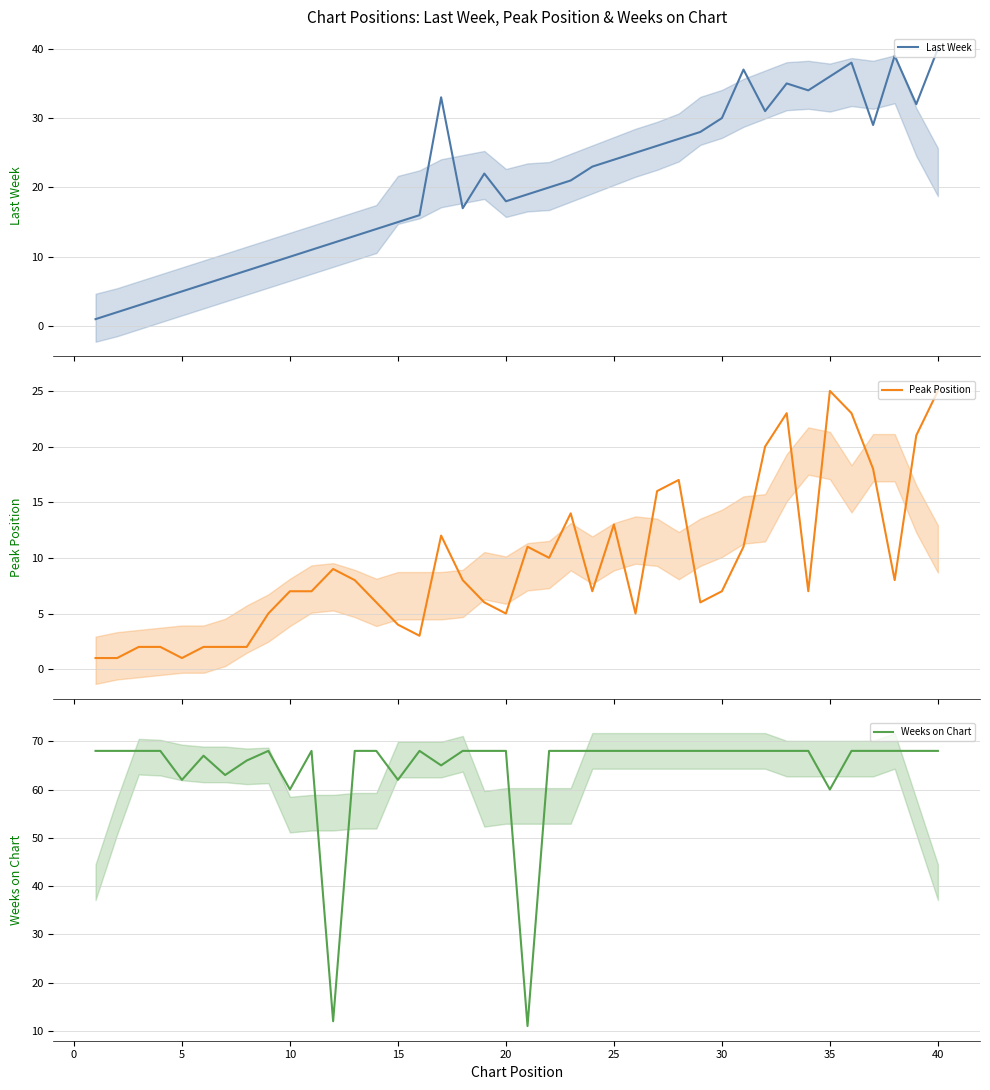

How many series are shown in this chart?

3